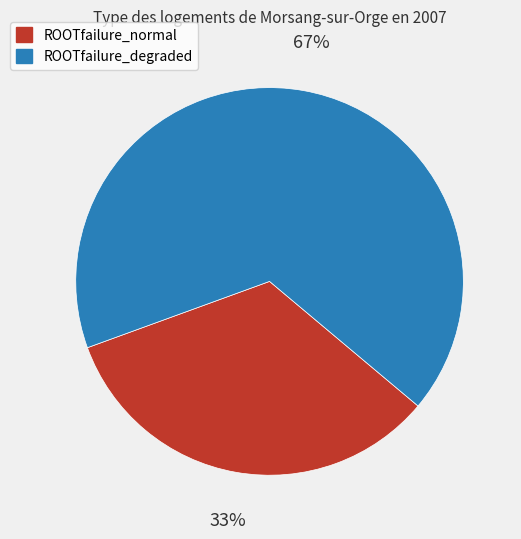

What is the largest slice in the pie chart?

ROOTfailure_degraded